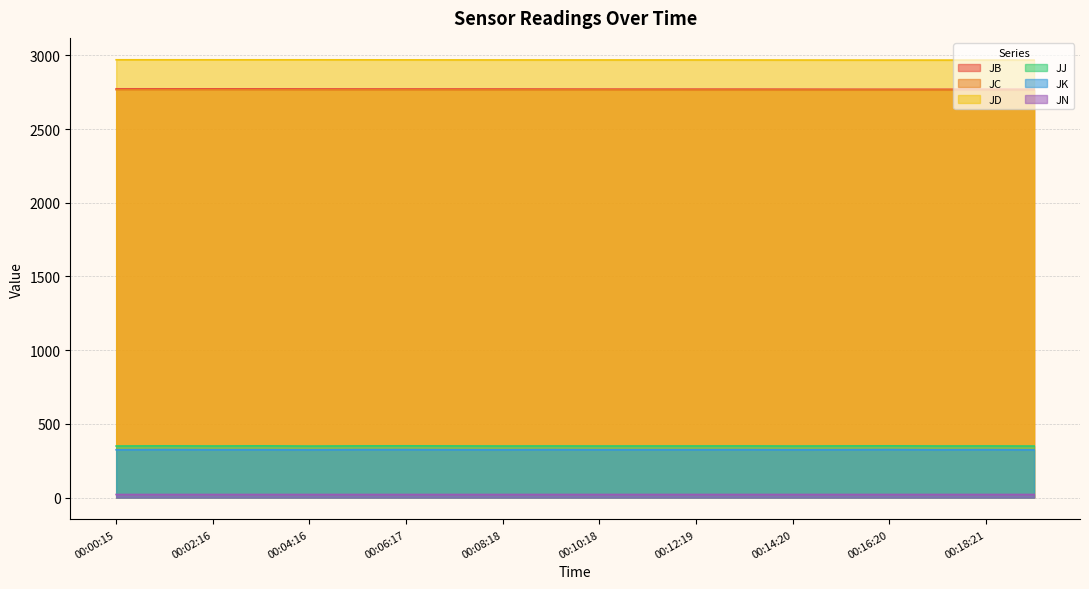

What is the difference between the maximum and second lowest values in the JK series?

1.5